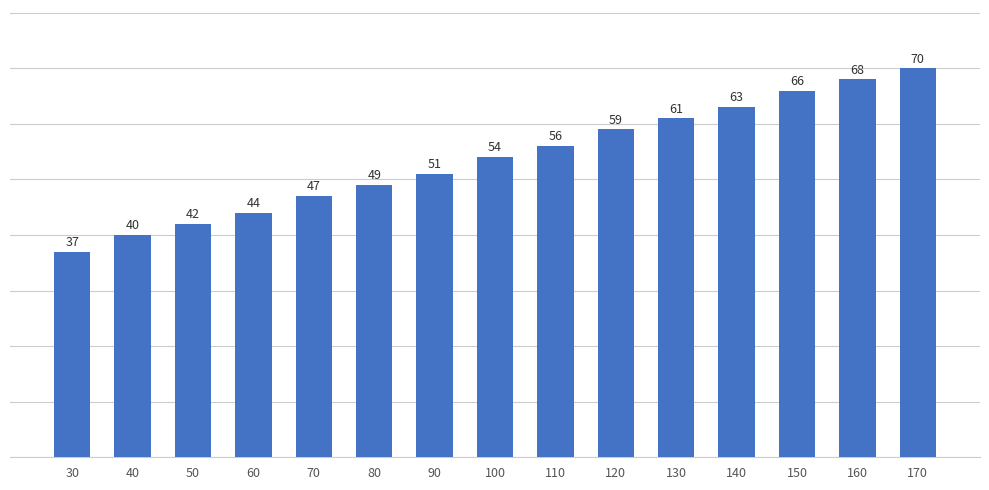

What is the average value?

54